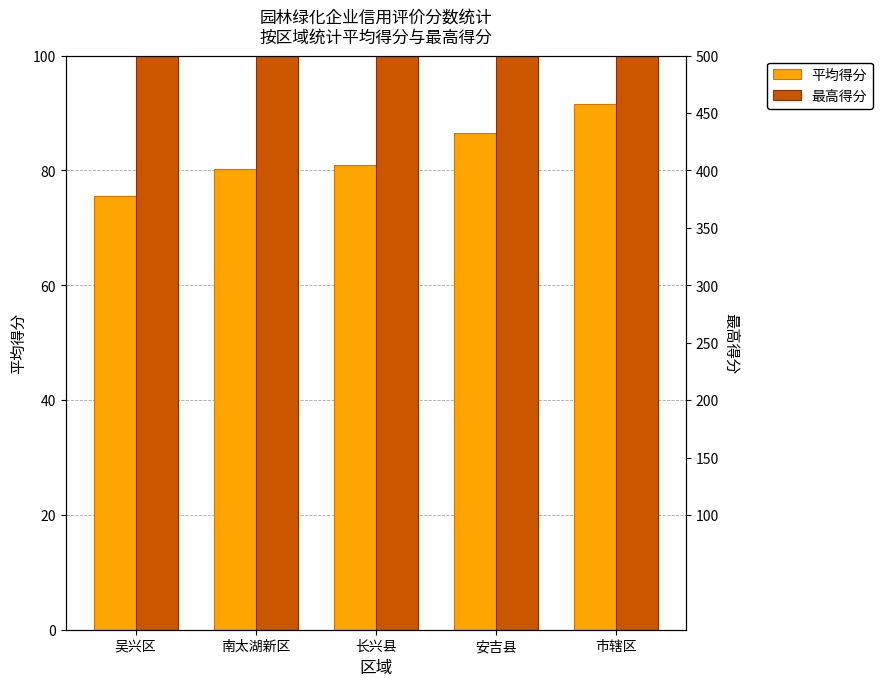

Between 长兴县 and 吴兴区, which is larger?

长兴县